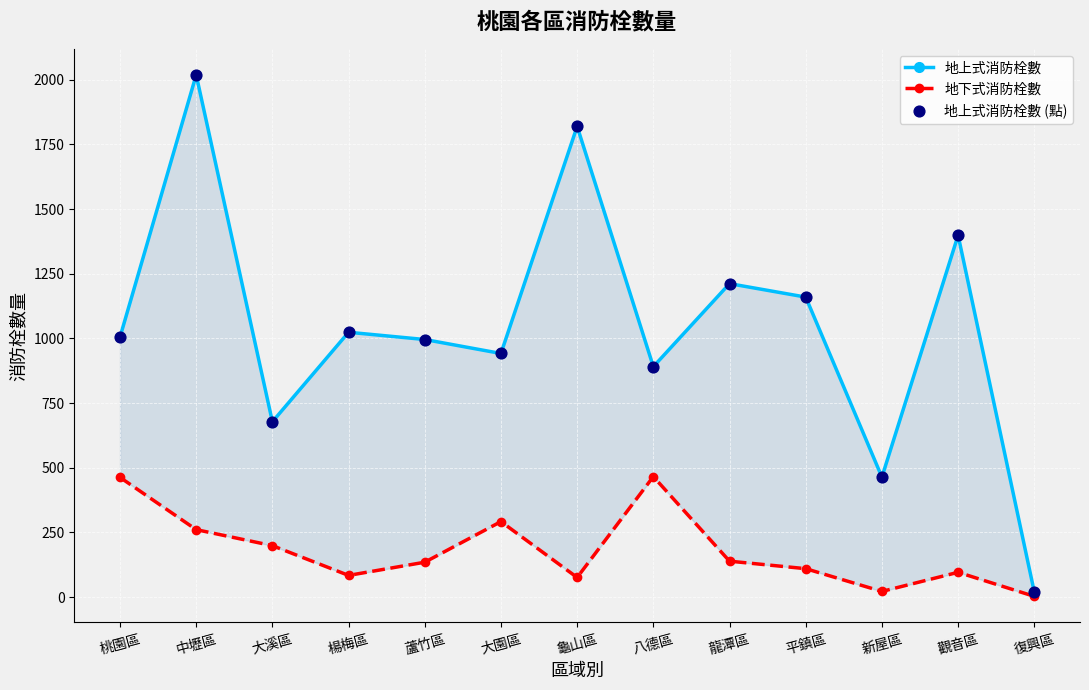

Which series has the widest spread of Y values?

地上式消防栓數